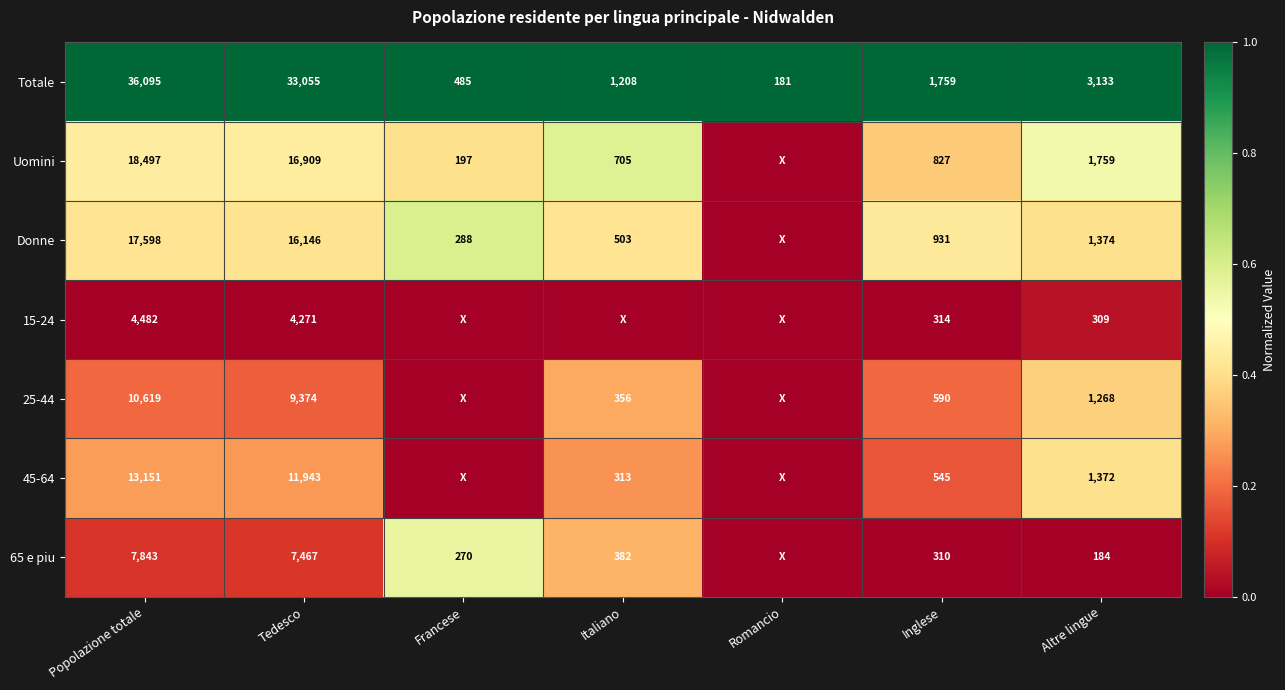

What is the sum of all Totale values?

75916